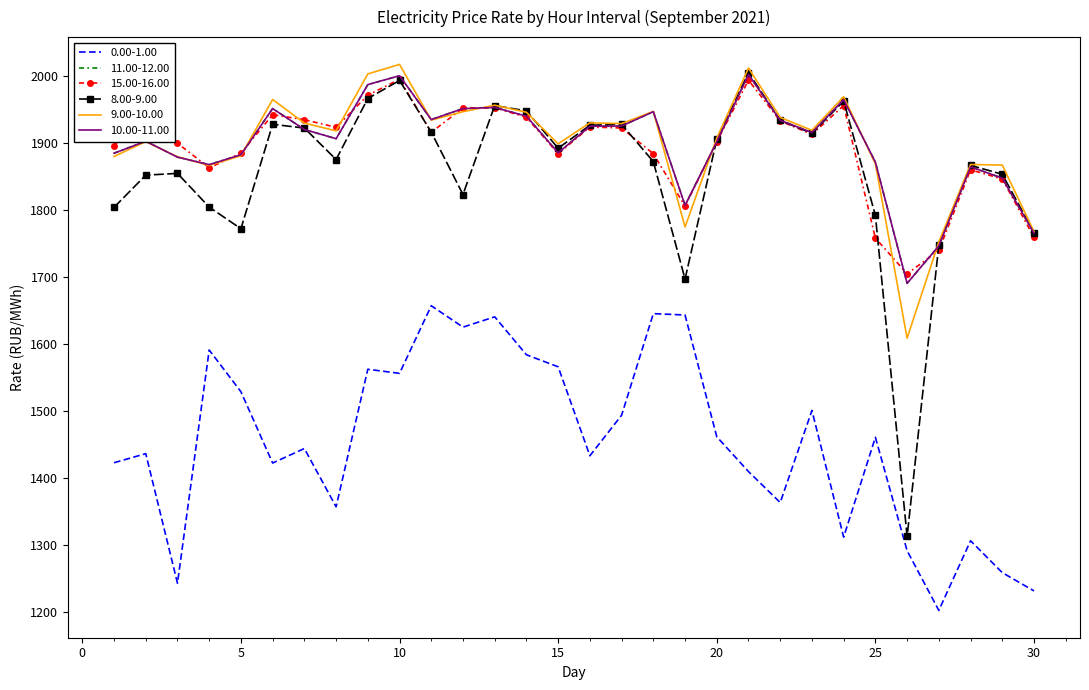

List the series in order of their peak value, highest first.

9.00-10.00, 8.00-9.00, 11.00-12.00, 10.00-11.00, 15.00-16.00, 0.00-1.00